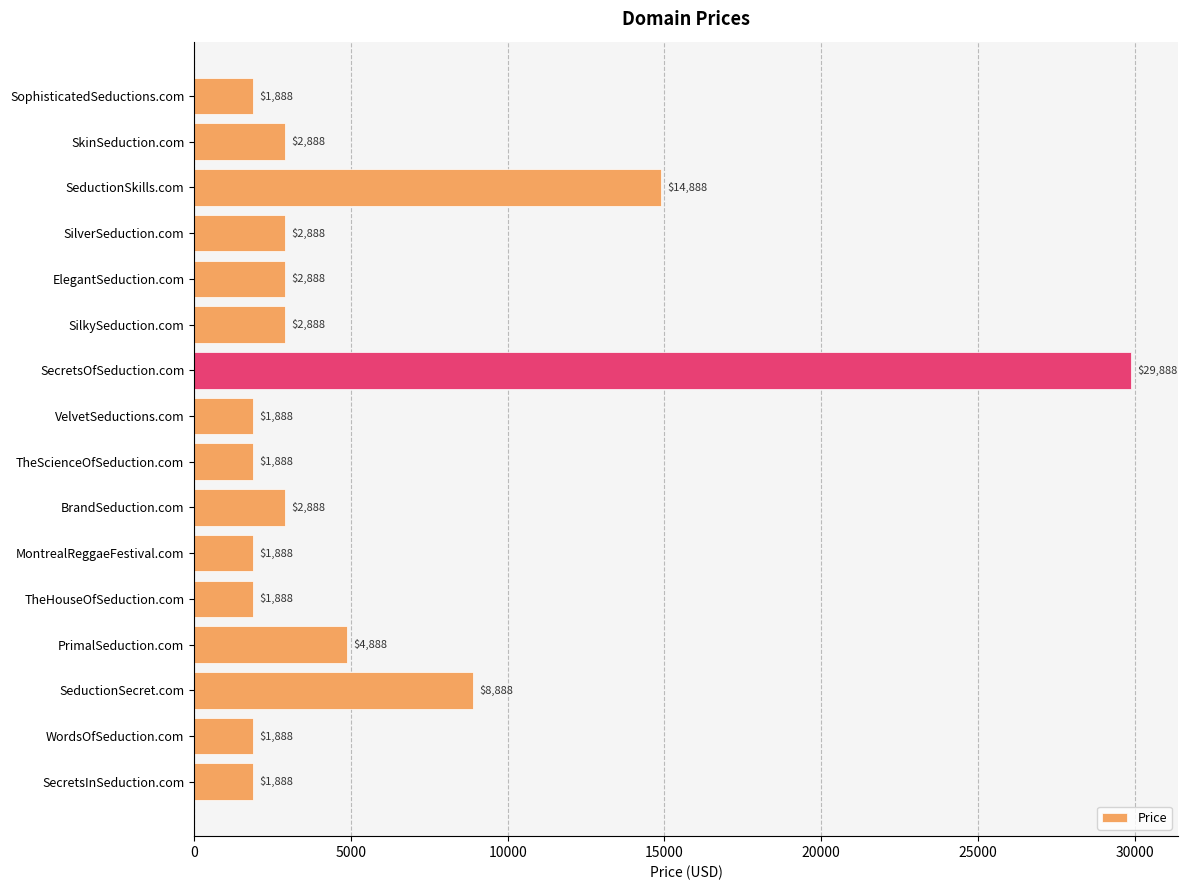

True or false: the data shows 2888 at SkinSeduction.com.

True